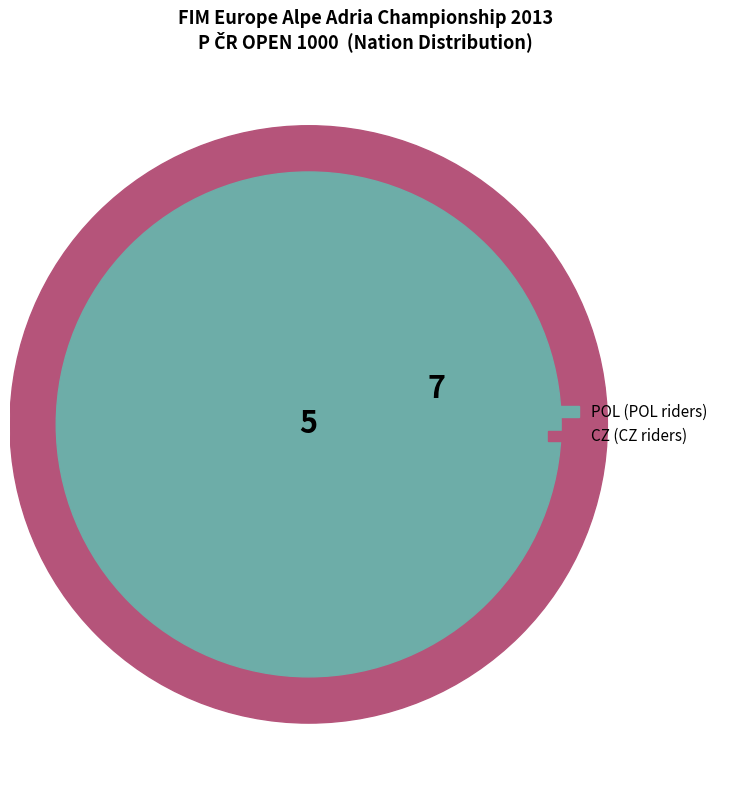

To the nearest percent, what is the average slice percentage?

50%